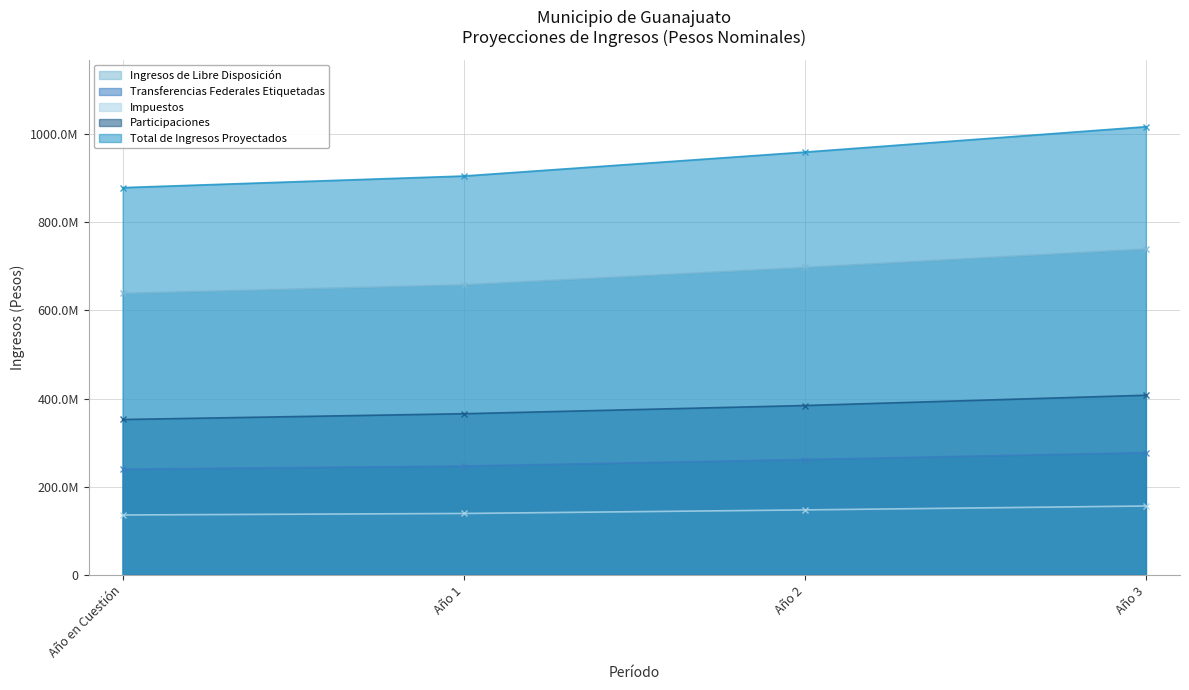

What is the label of the 3rd point from the right?

Año 1